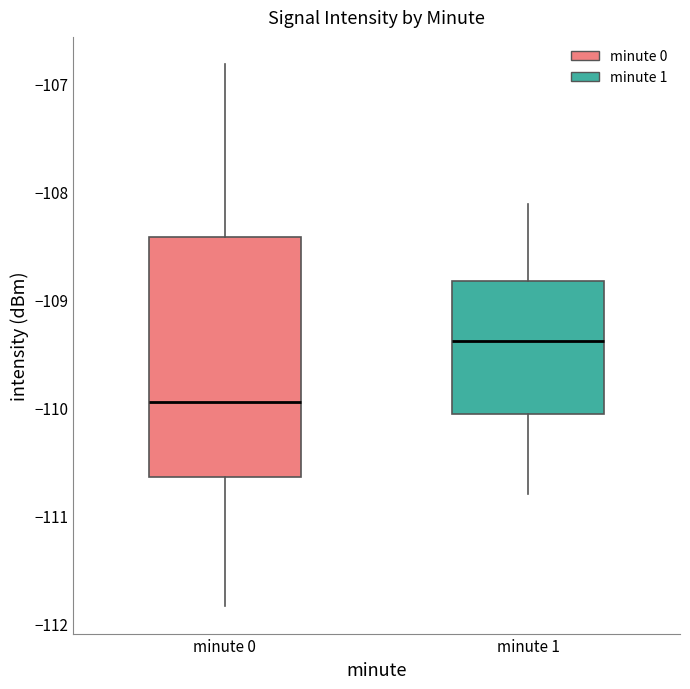

Reading left to right, transcribe this box plot: for each box, give where its median line is, the range the box spans, and where its two whiskers end, as read against the y-axis. The values are not printed on the chart, so give them approximately, as read against the axis.

minute 0: median -109.9, box -110.6 to -108.4, whiskers -111.8 to -106.8
minute 1: median -109.4, box -110.1 to -108.8, whiskers -110.8 to -108.1